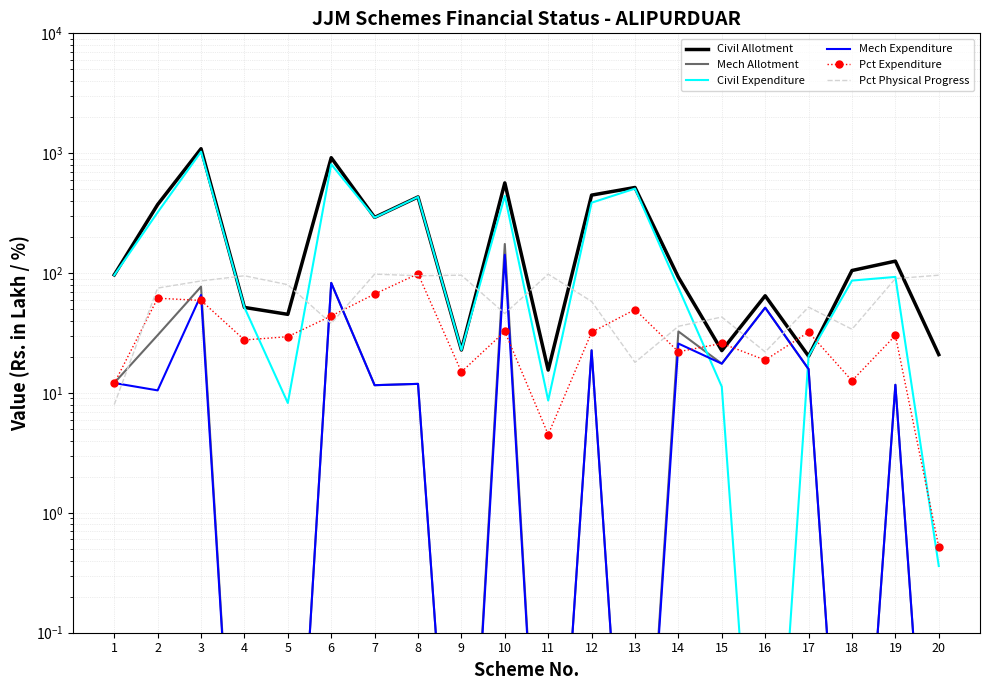

What is the value of the Mech Expenditure point at the 14th from the left?

25.8